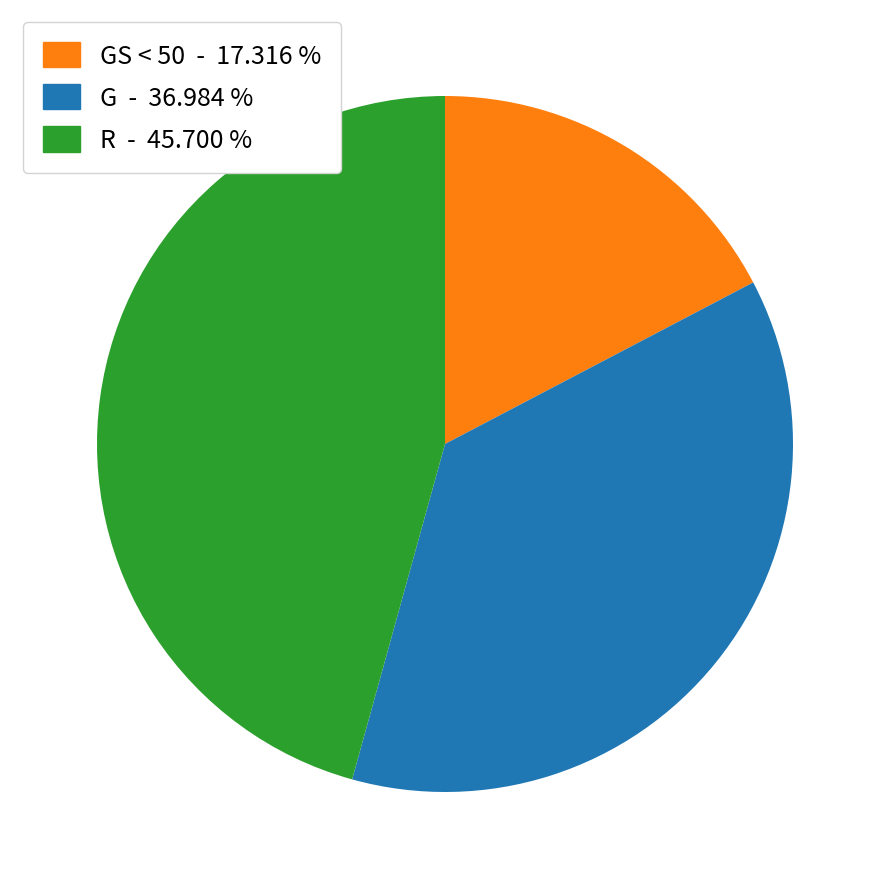

Is there any slice that represents more than half of the pie?

No